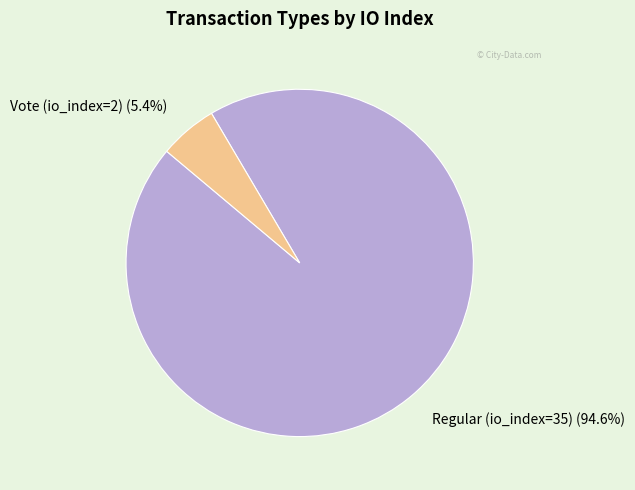

Which has a higher value, Regular (io_index=35) or Vote (io_index=2)?

Regular (io_index=35)